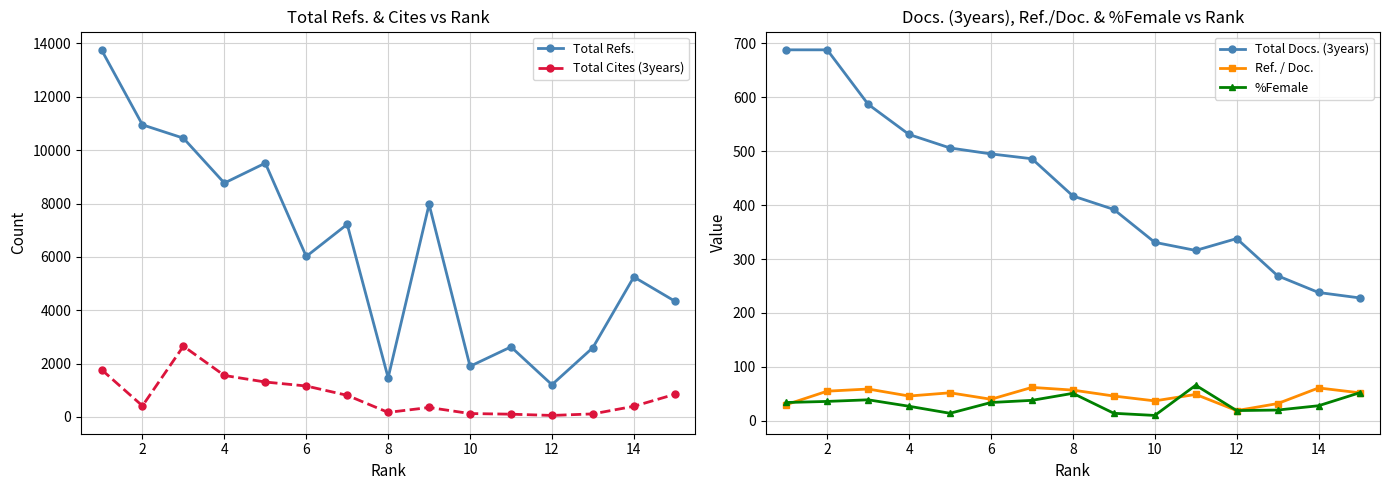

How many lines are shown in the chart?

5